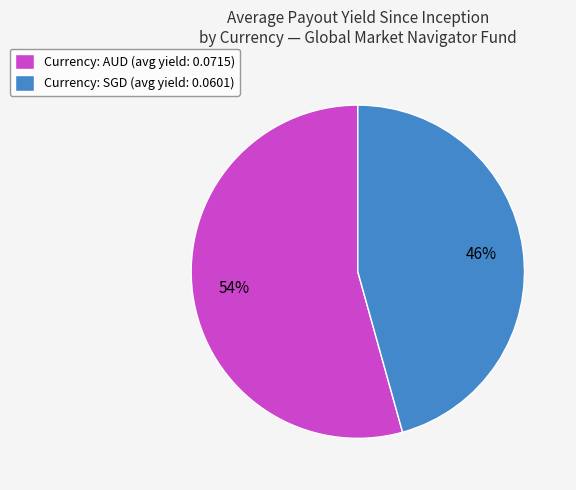

Which category accounts for the majority?

Currency: AUD (avg yield: 0.0715)